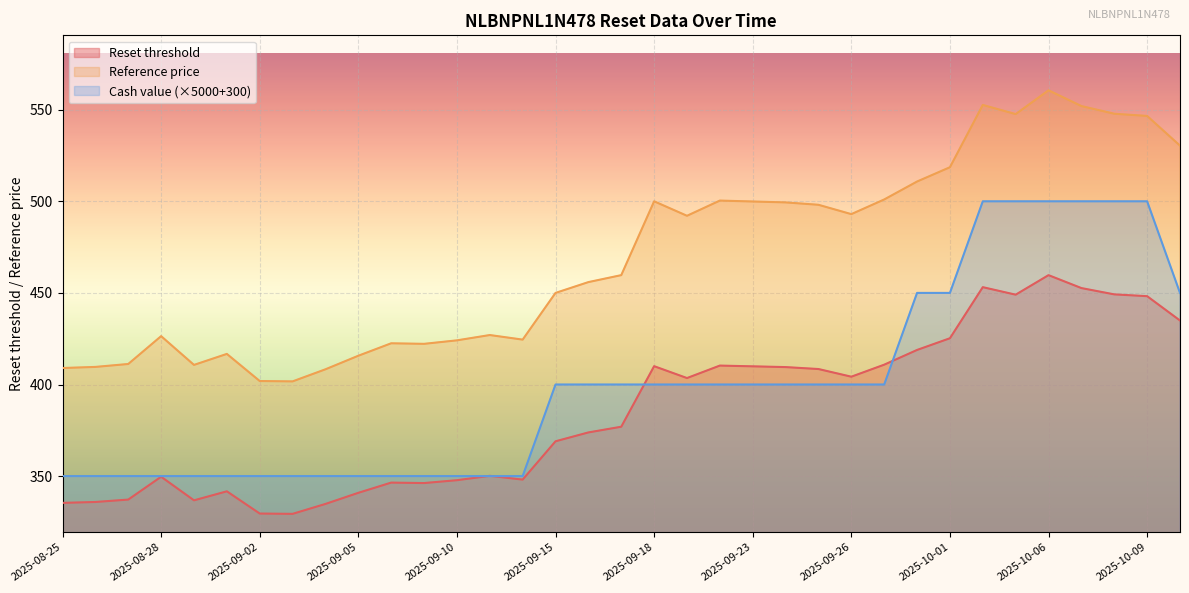

How many lines are shown in the chart?

3